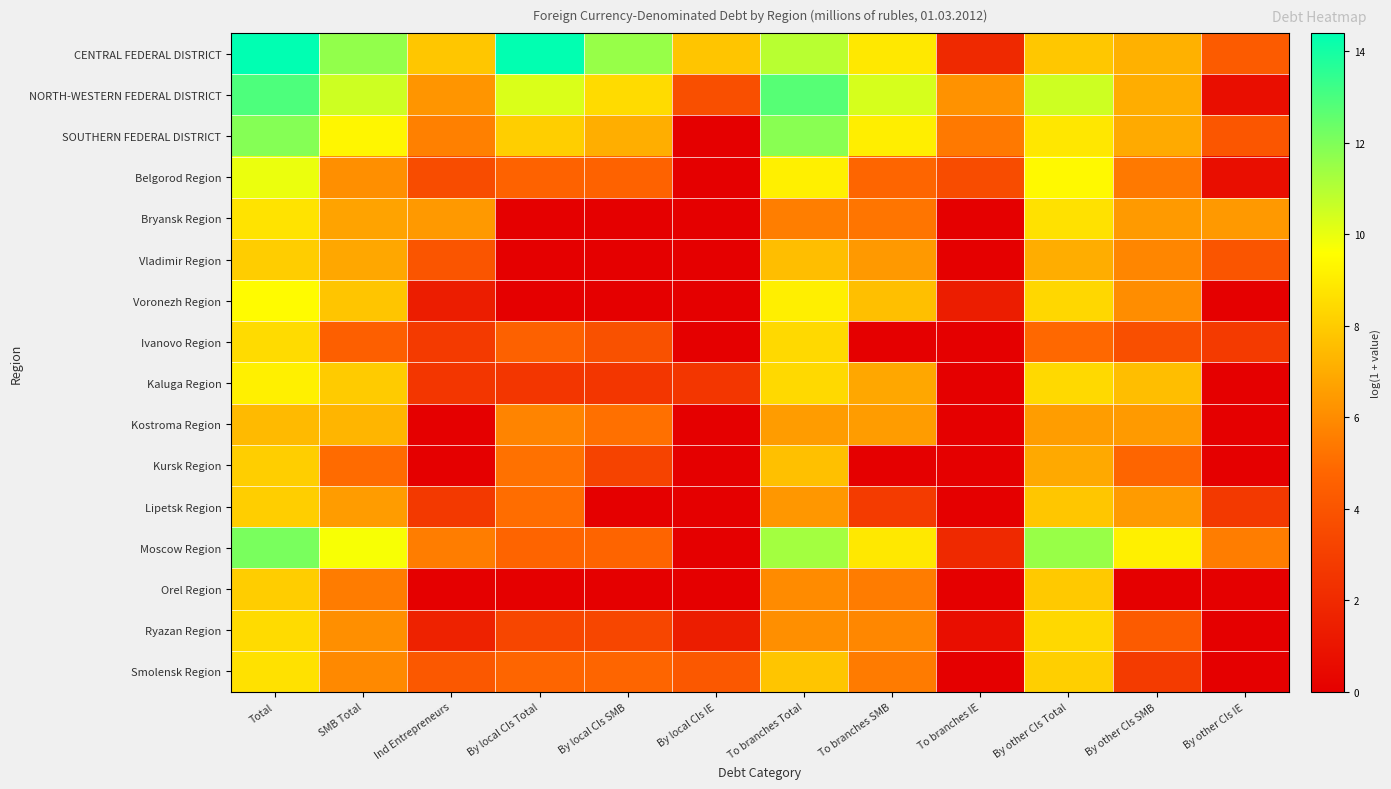

Rank the series at To branches IE from lowest to highest value.

Bryansk Region, Vladimir Region, Ivanovo Region, Kaluga Region, Kostroma Region, Kursk Region, Lipetsk Region, Orel Region, Smolensk Region, Ryazan Region, Voronezh Region, CENTRAL FEDERAL DISTRICT, Moscow Region, Belgorod Region, SOUTHERN FEDERAL DISTRICT, NORTH-WESTERN FEDERAL DISTRICT